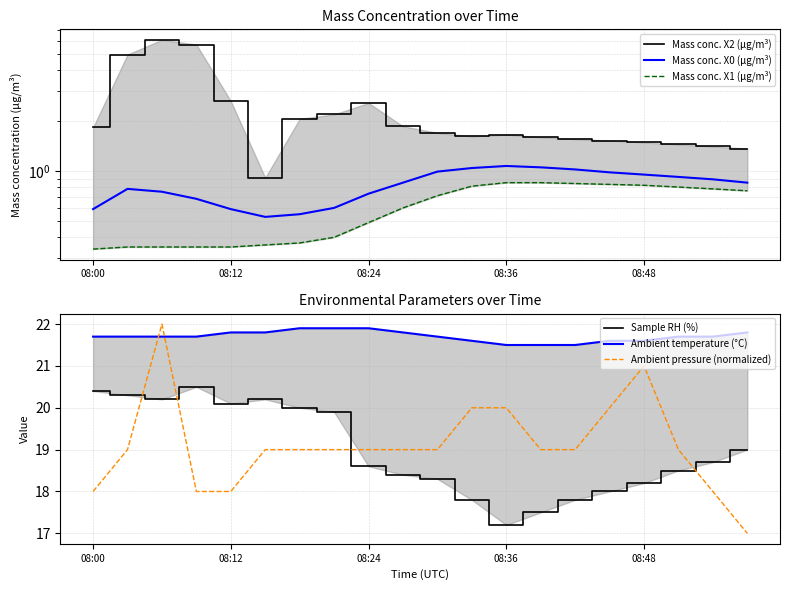

Is it true that Mass conc. X2 (μg/m³) equals 8.7 at 08:24?

False